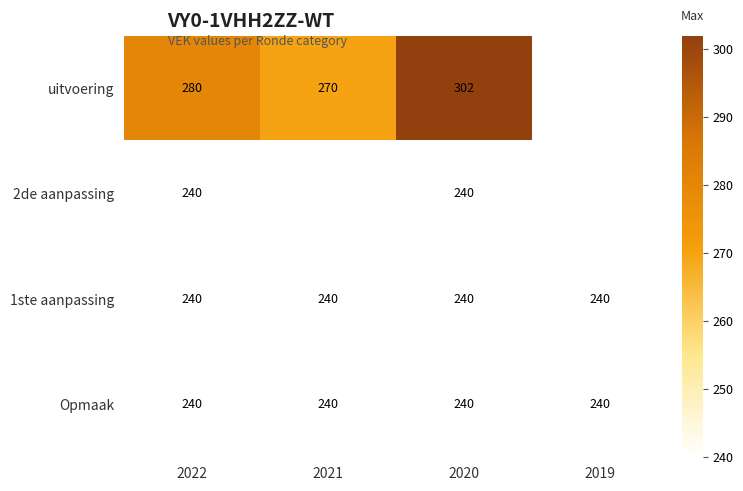

Between 2020 and 2022, which is larger?

2020